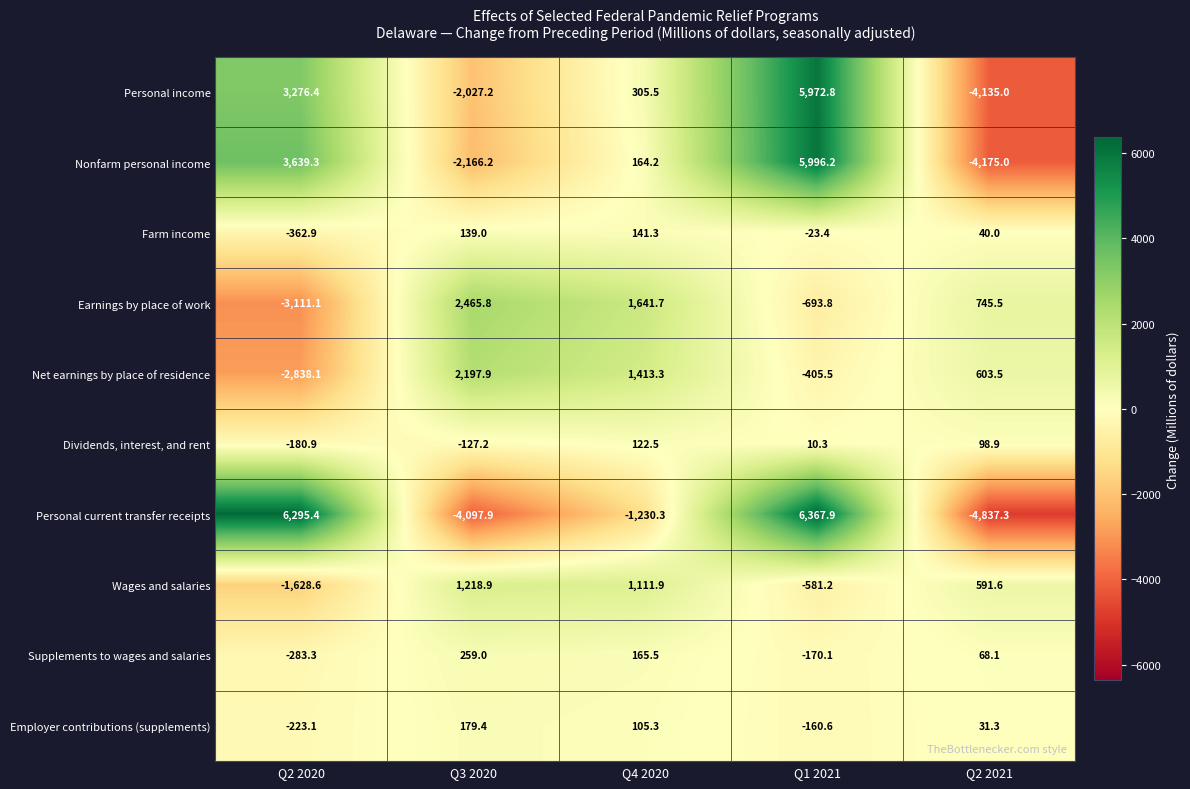

Rank the categories by Wages and salaries value from lowest to highest.

Q2 2020, Q1 2021, Q2 2021, Q4 2020, Q3 2020